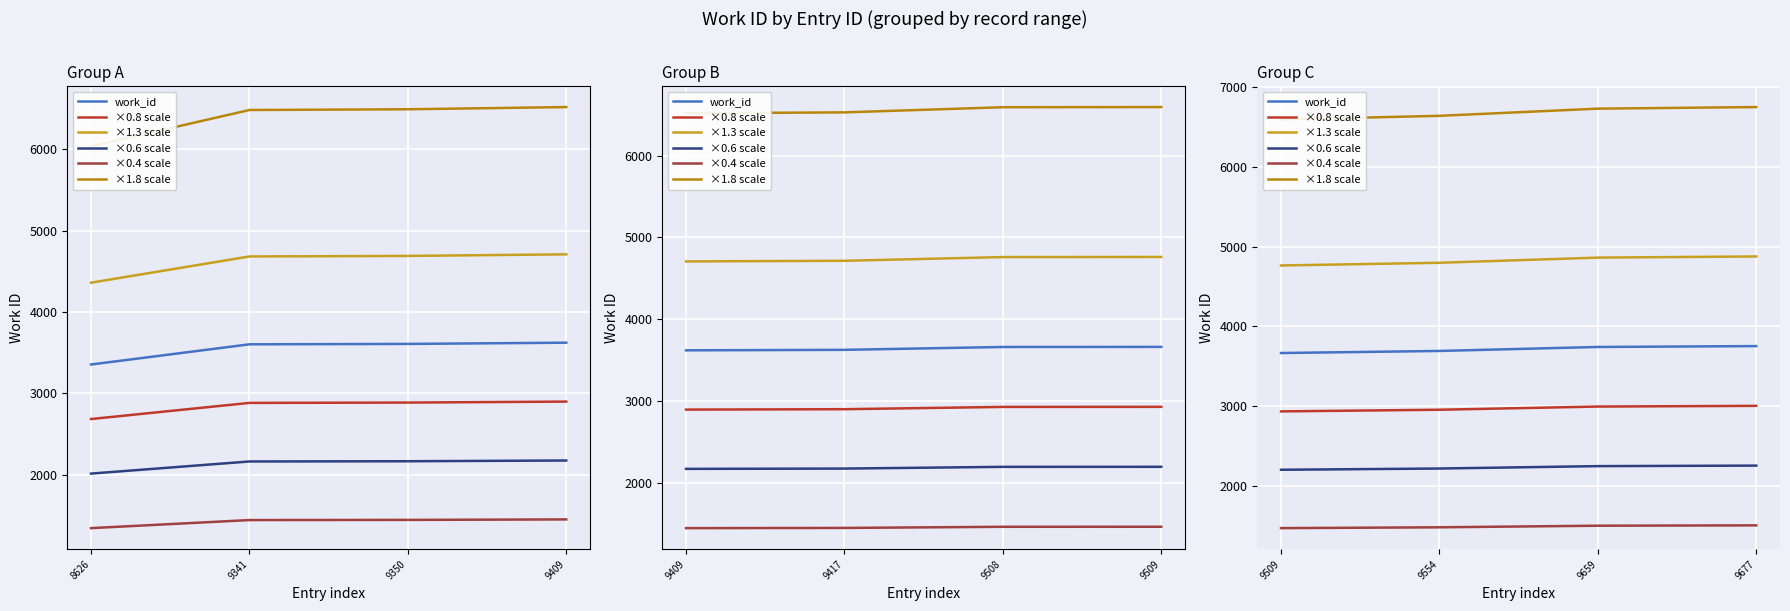

Rank the series at 9509 from highest to lowest value.

×1.8 scale, ×1.3 scale, work_id, ×0.8 scale, ×0.6 scale, ×0.4 scale